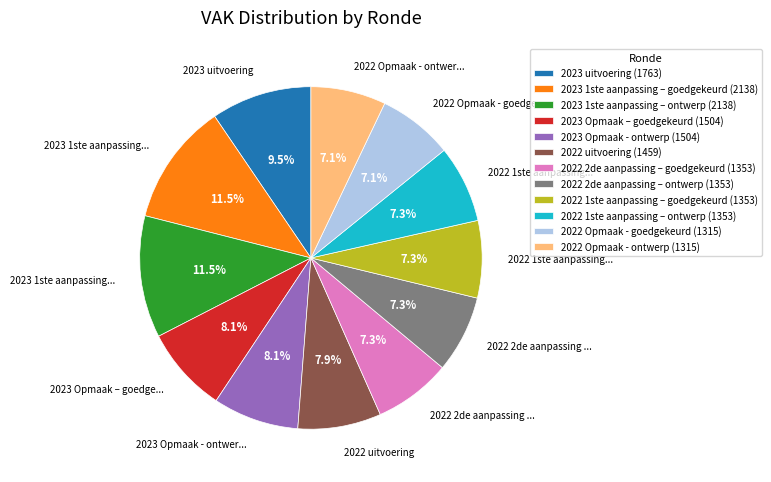

What is the ratio of the value at 2022 Opmaak - goedgekeurd (1315) to the value at 2023 1ste aanpassing – goedgekeurd (2138)?

0.6